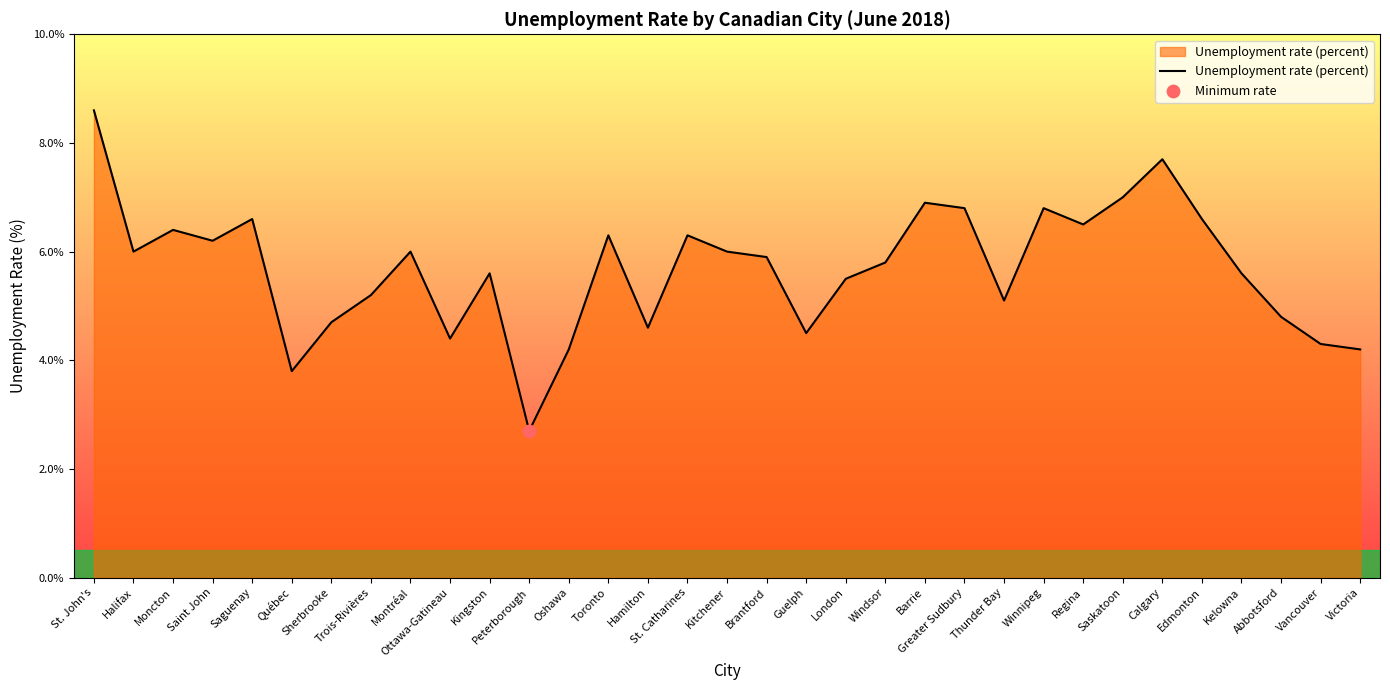

What is the ratio of the value at Calgary to the value at Winnipeg?

1.1